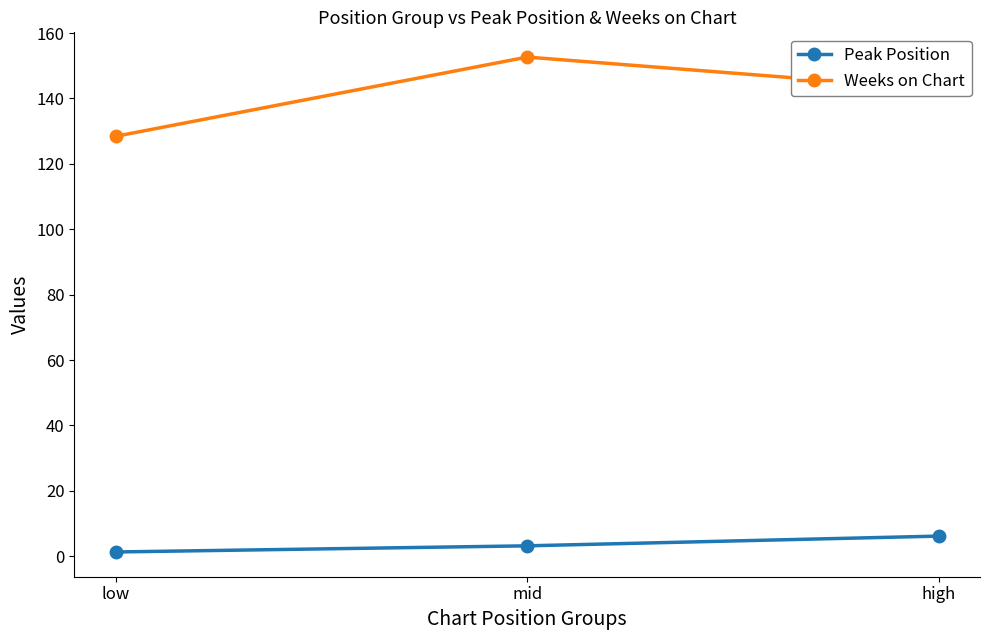

What is the label of the 3rd point from the right?

low